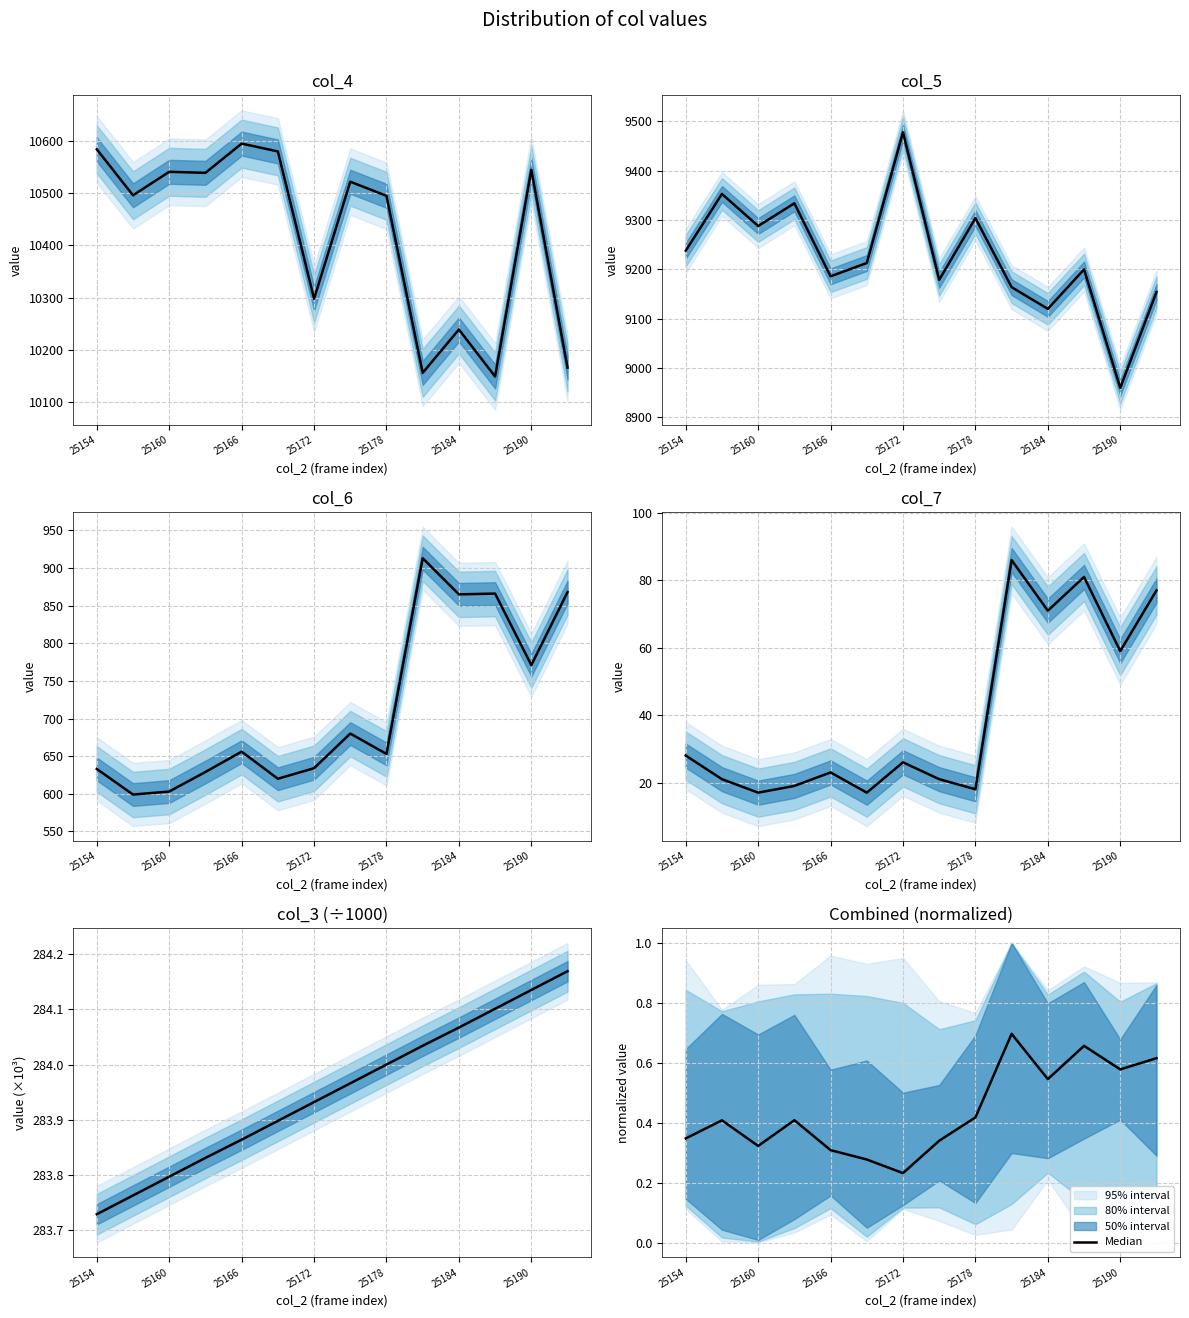

Which category has the highest value across all series?

9